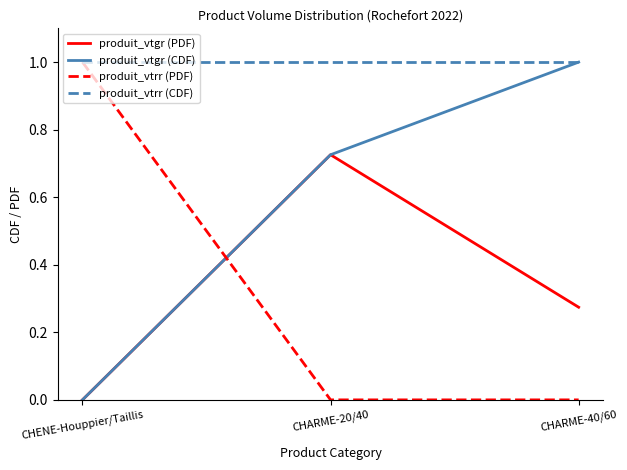

At how many categories does at least one series exceed 0?

3